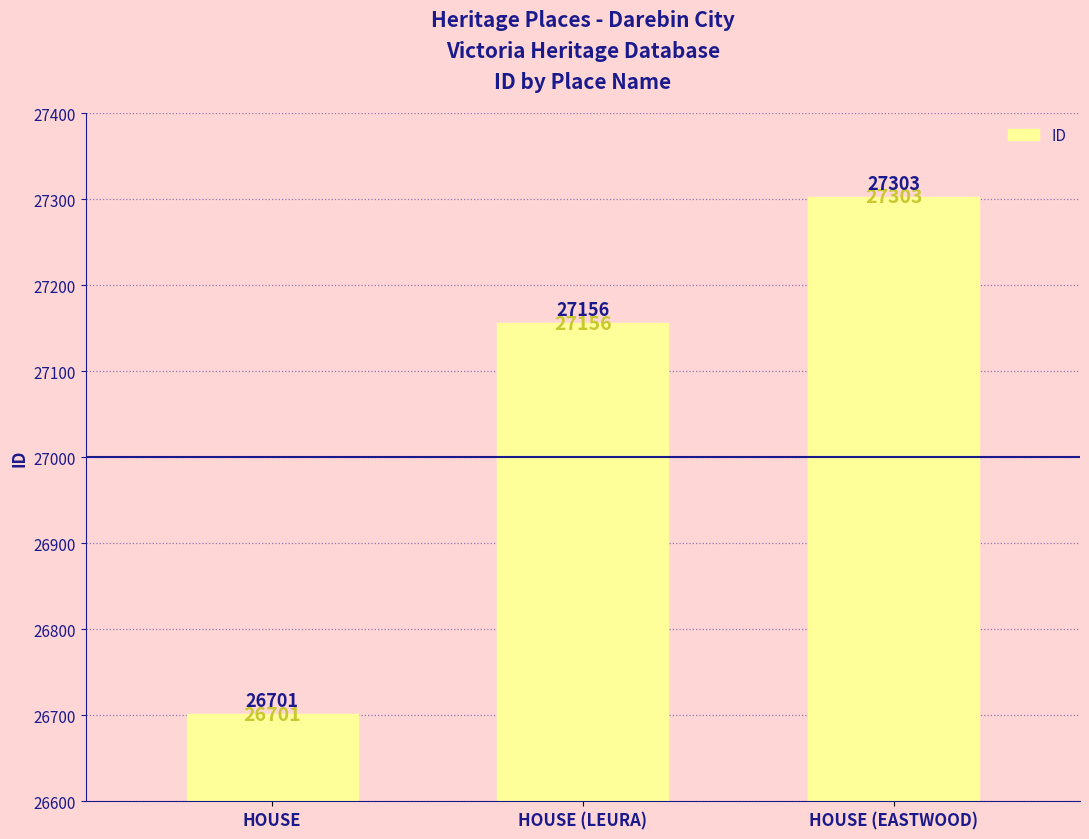

Reading left to right, what are all the values shown in this chart?

26701	27156	27303